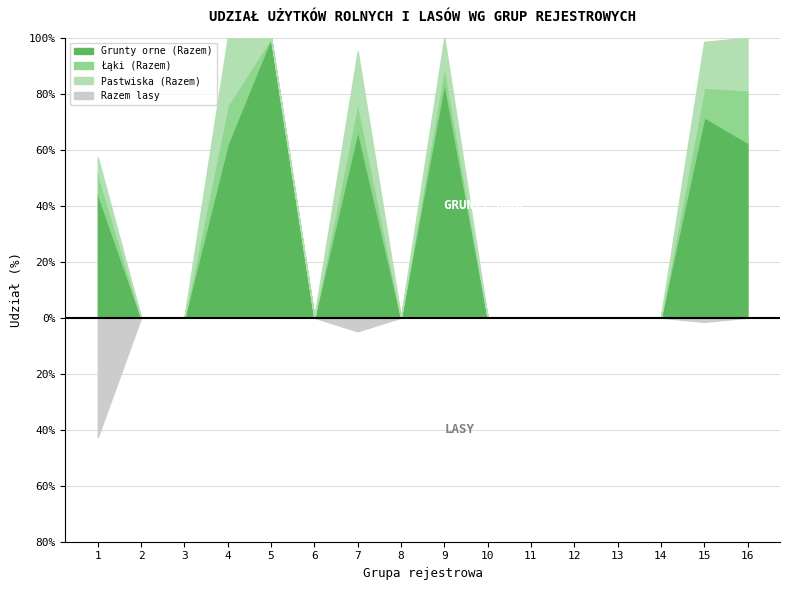

The Łąki (Razem) series shows 1 at 9. True or false?

False